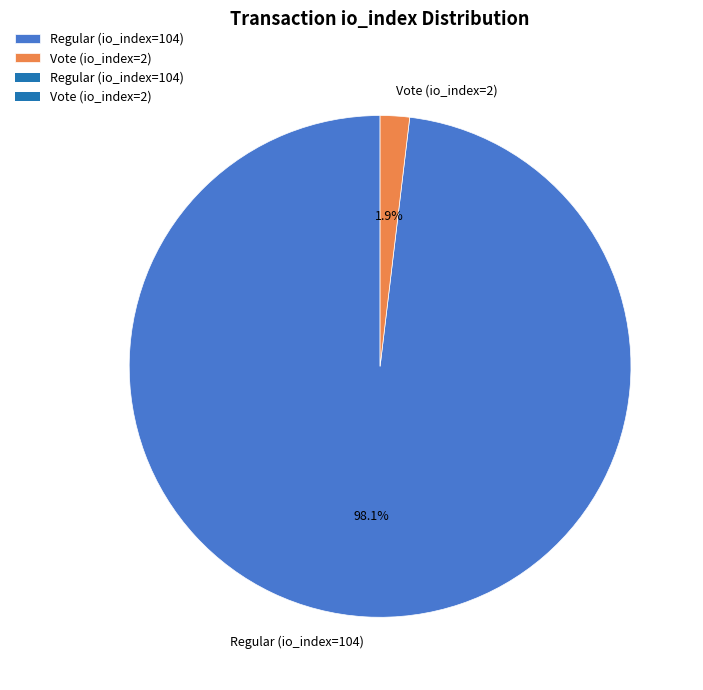

What percentage is the Regular (io_index=104) slice, to the nearest percent?

98%